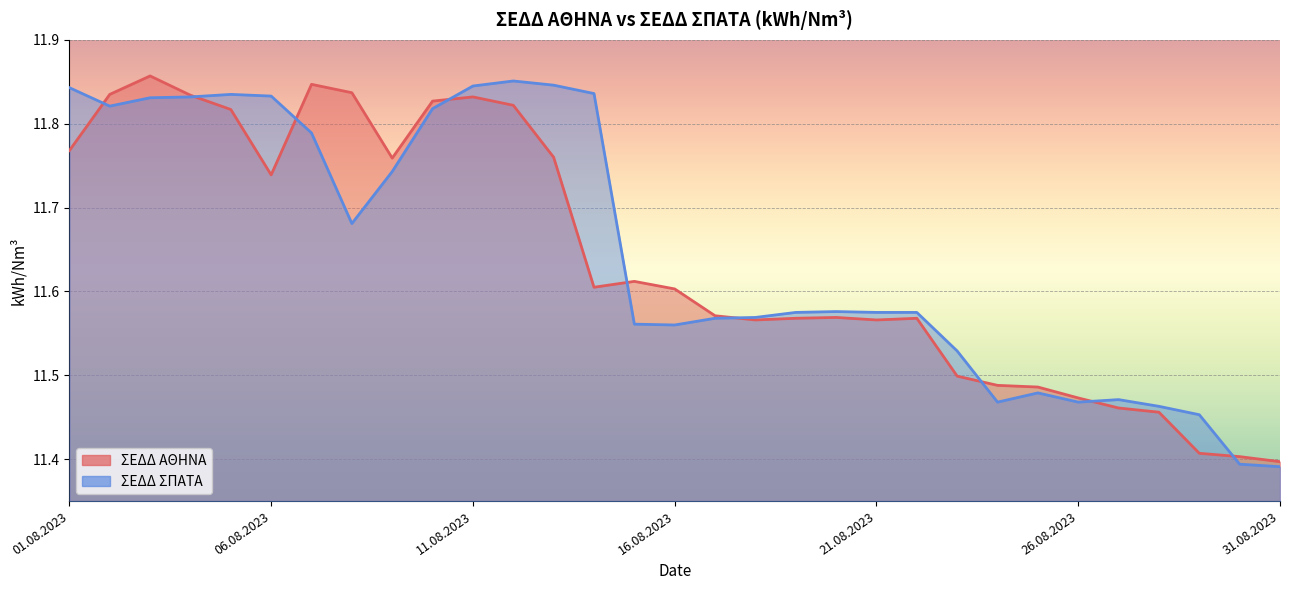

Is the value of ΣΕΔΔ ΣΠΑΤΑ at 30.08.2023 greater than the value of ΣΕΔΔ ΑΘΗΝΑ at 02.08.2023?

No